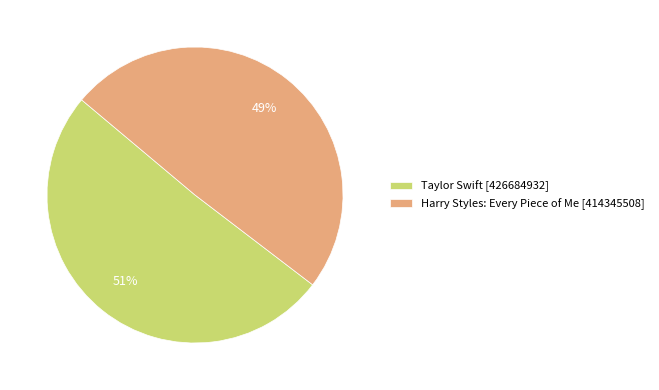

To the nearest percent, what portion does Harry Styles: Every Piece of Me [414345508] represent?

49%